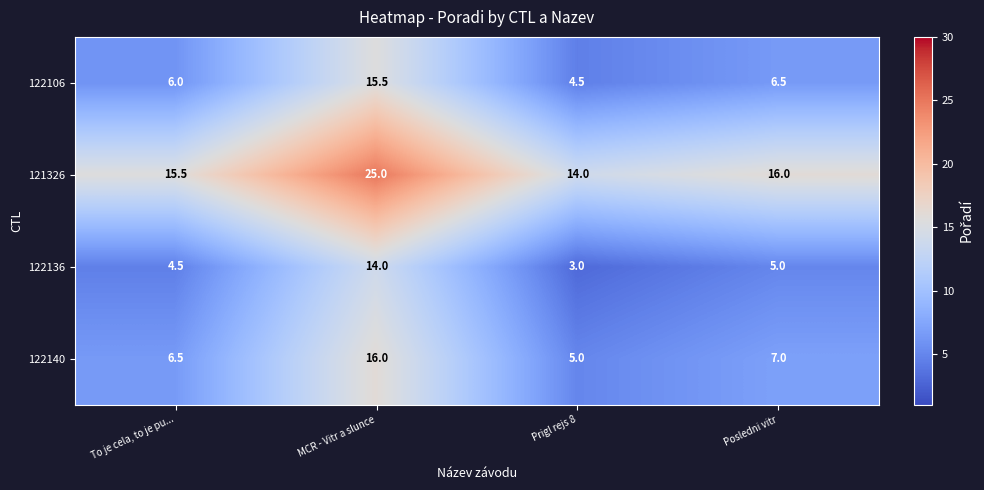

What is the sum of all 122140 values?

34.5